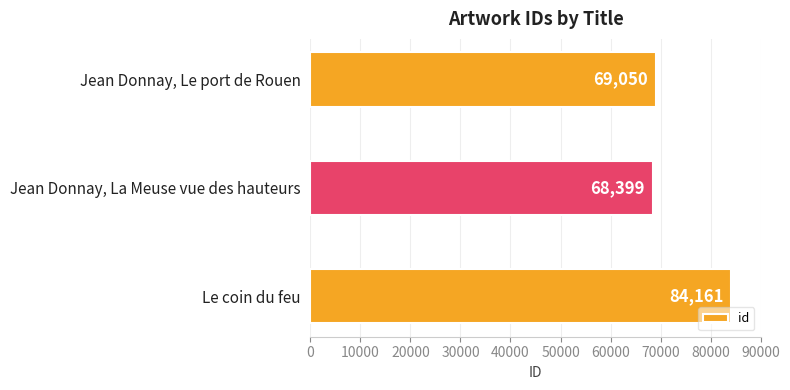

Which has a higher value, Jean Donnay, La Meuse vue des hauteurs or Jean Donnay, Le port de Rouen?

Jean Donnay, Le port de Rouen